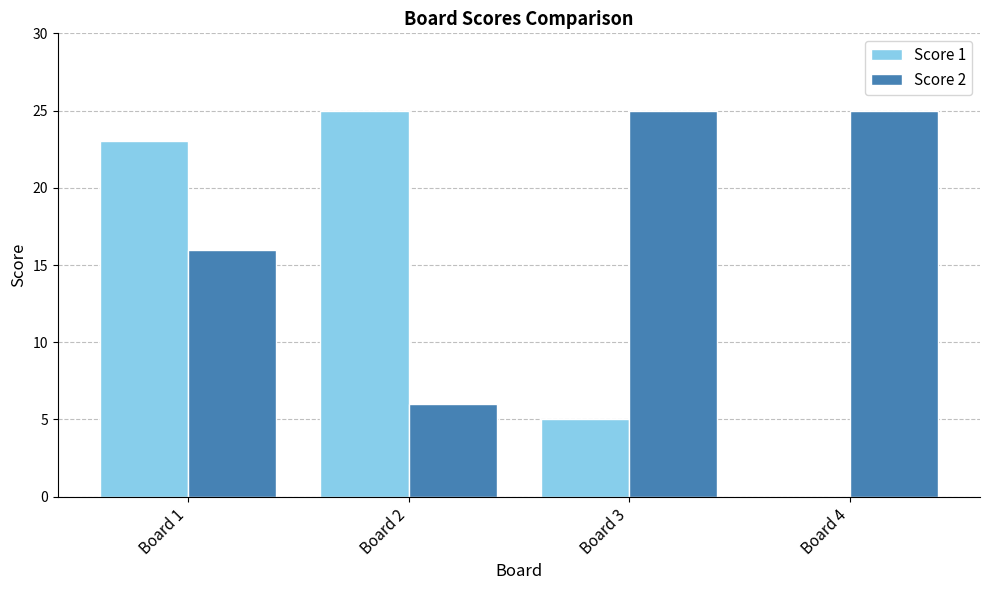

True or false: Score 1 has a value of 9 at Board 2.

False